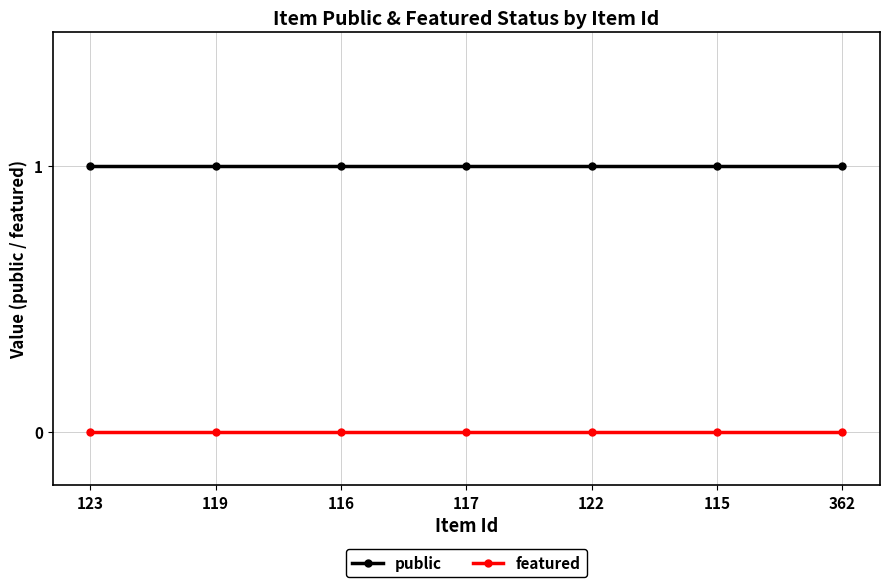

Reading left to right, extract all data points from this chart.

public: 1	1	1	1	1	1	1
featured: 0	0	0	0	0	0	0